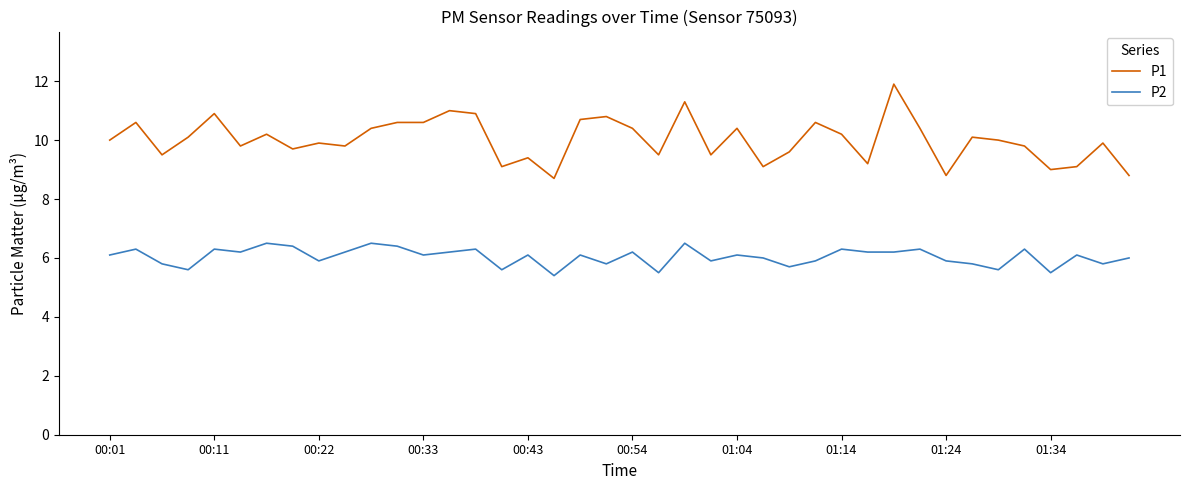

Which series has the widest spread of values?

P1